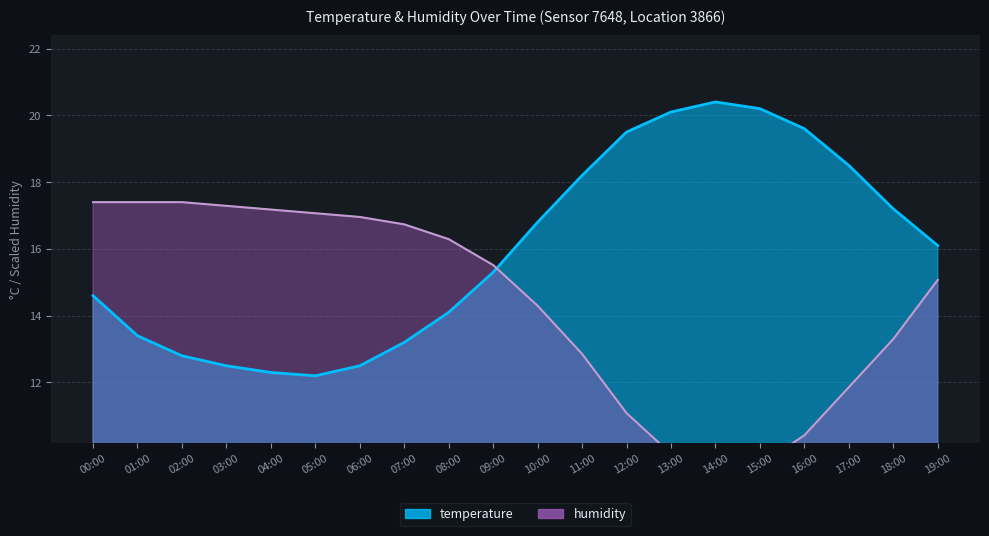

Rank the series at 01:00 from highest to lowest value.

humidity, temperature